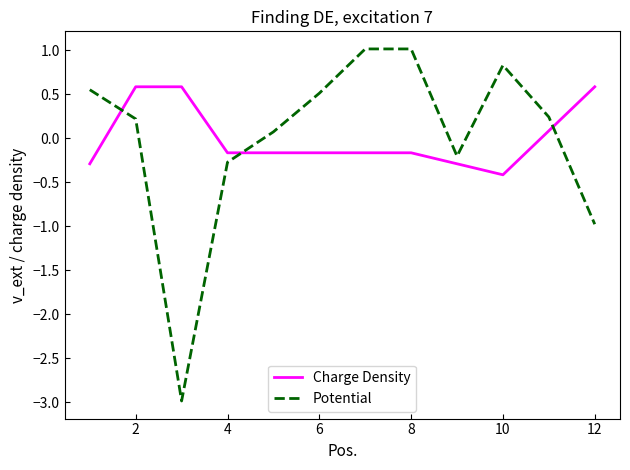

After their last crossing, which series has the higher values: Charge Density or Potential?

Charge Density